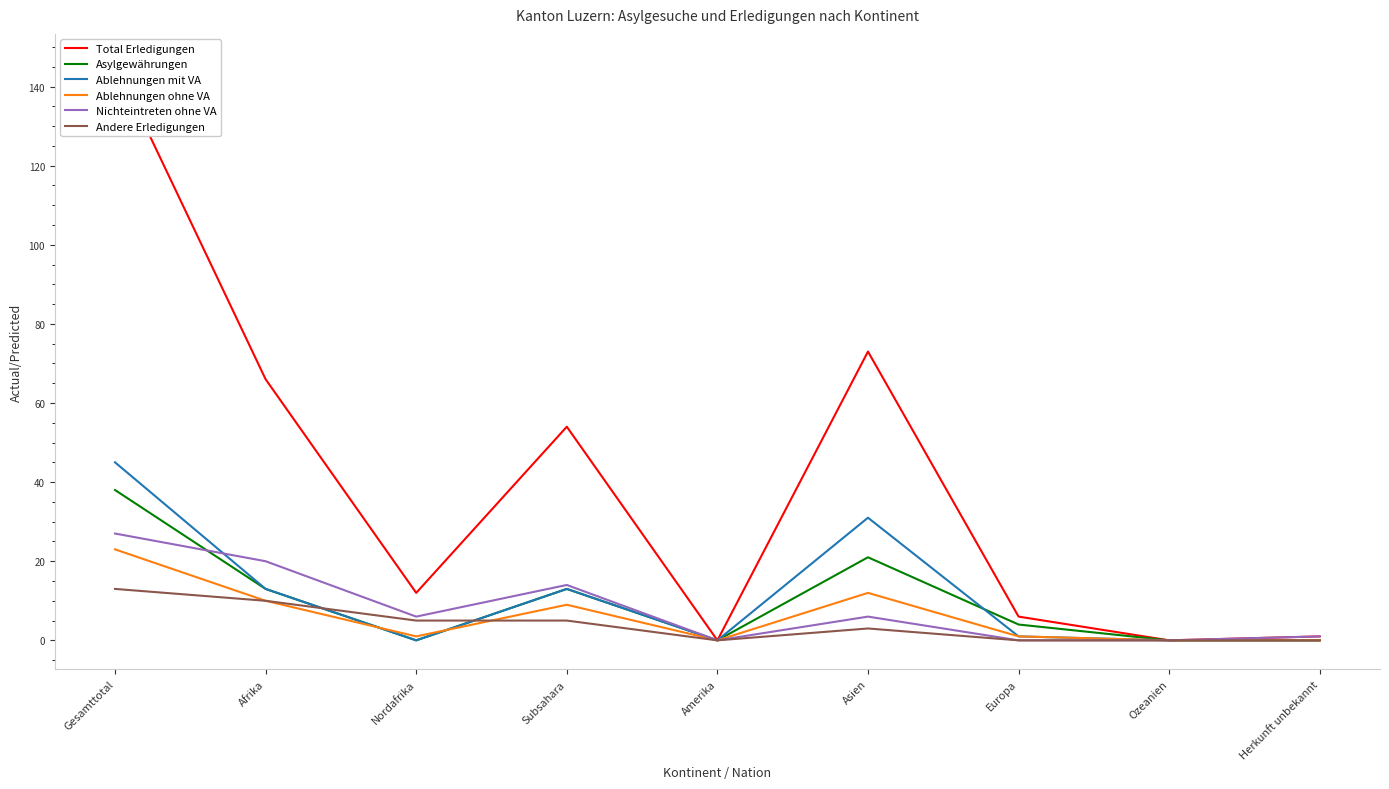

Which has a higher value, Asien or Subsahara?

Asien